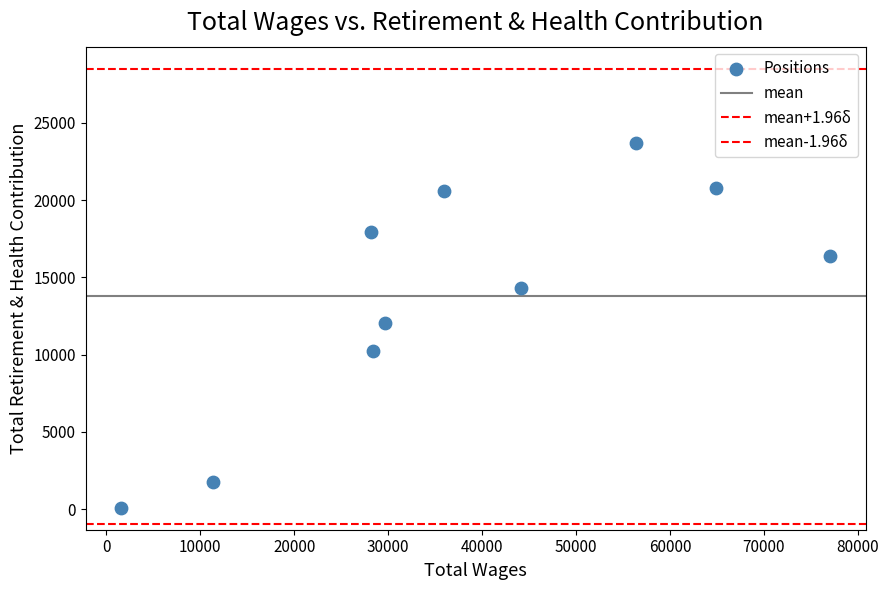

How many points are shown in the scatter plot?

10